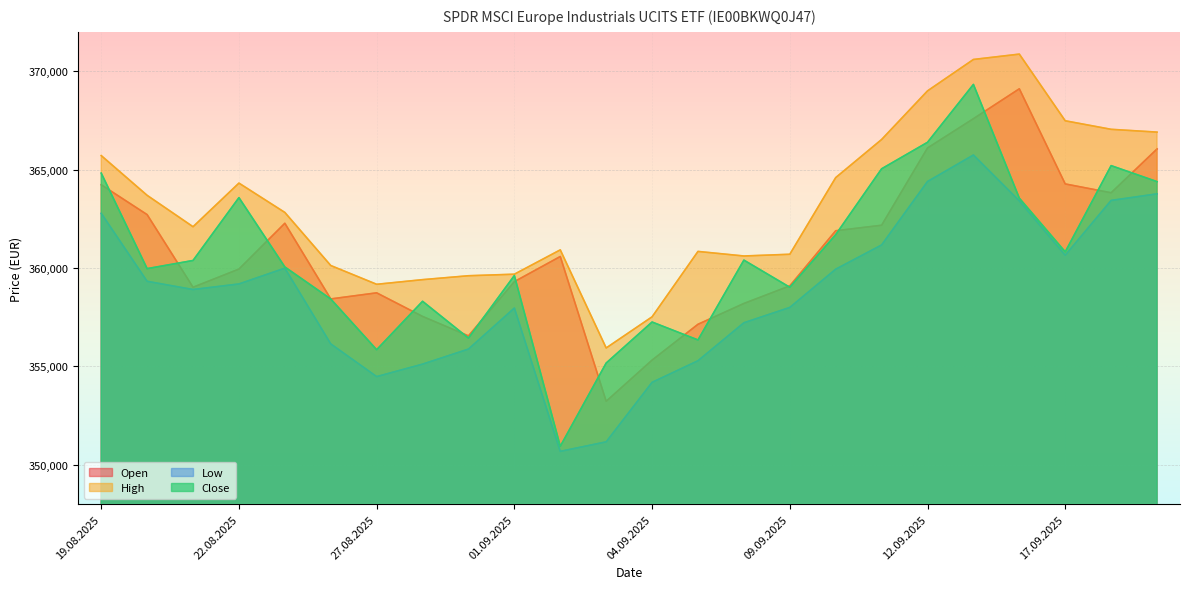

The Open series shows 359094 at 09.09.2025. True or false?

True